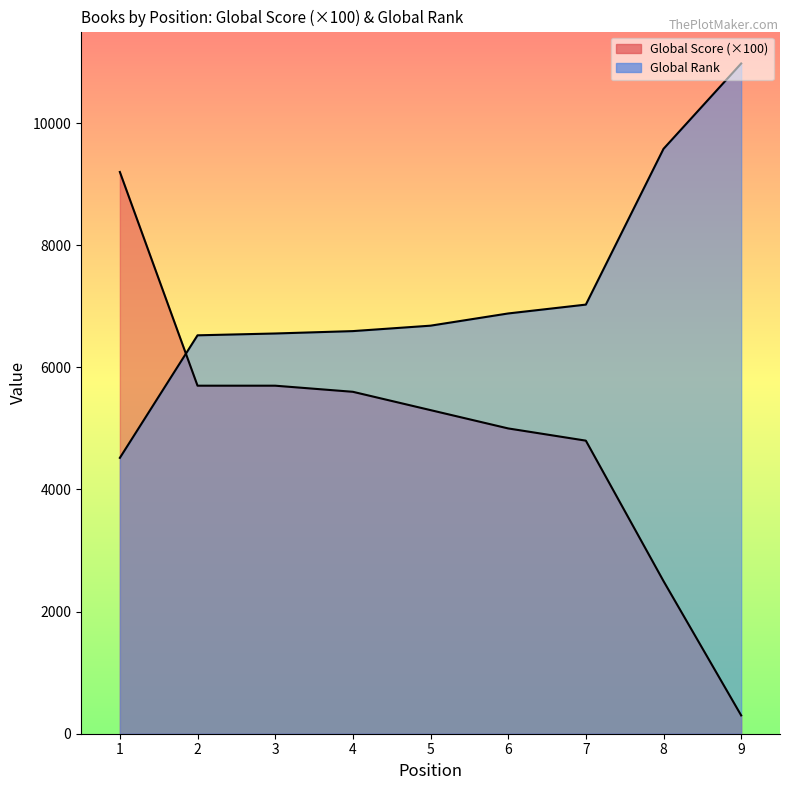

At how many categories does at least one series exceed 3005?

9